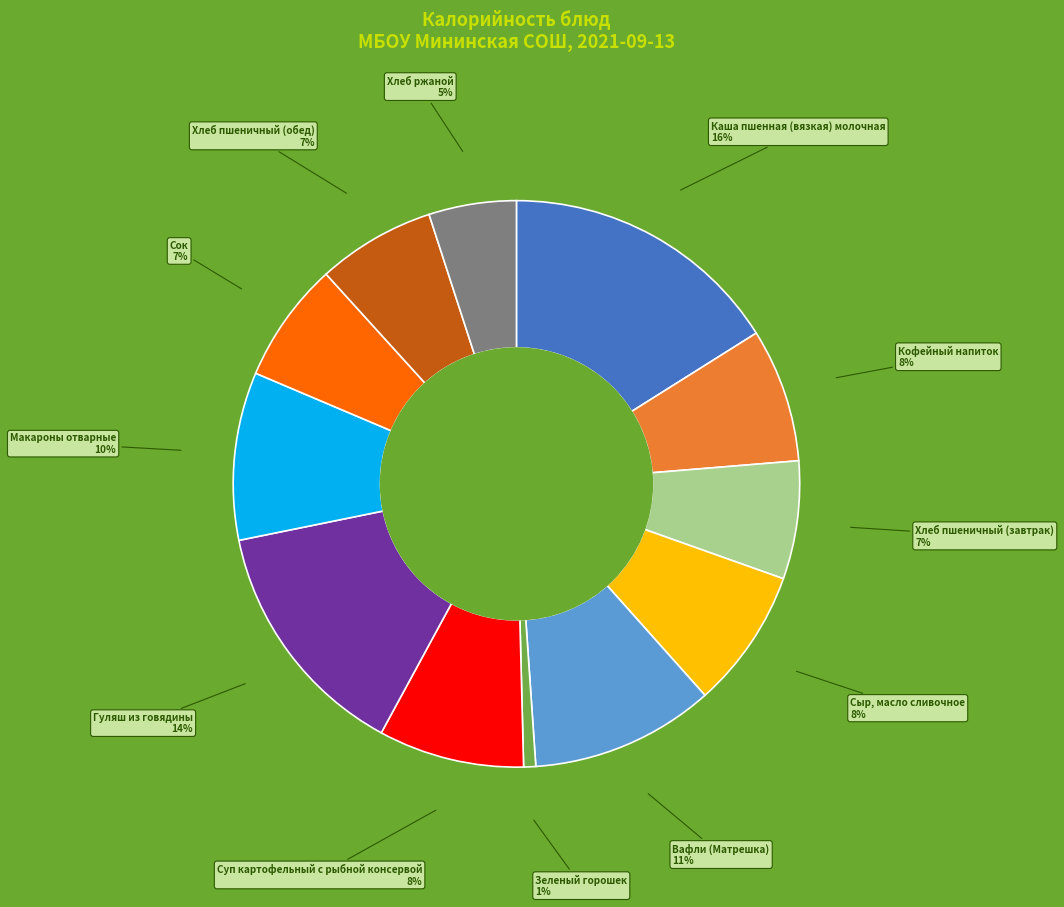

Count the number of slices in the pie.

12